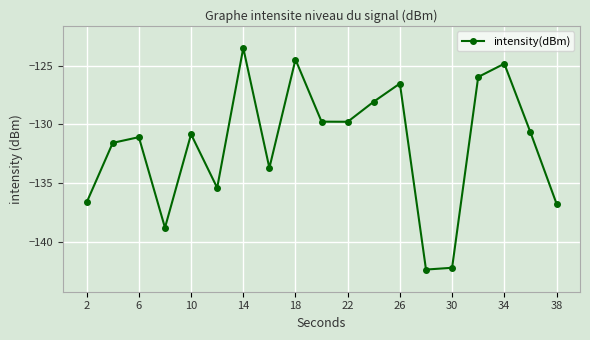

How many series are shown in this chart?

1